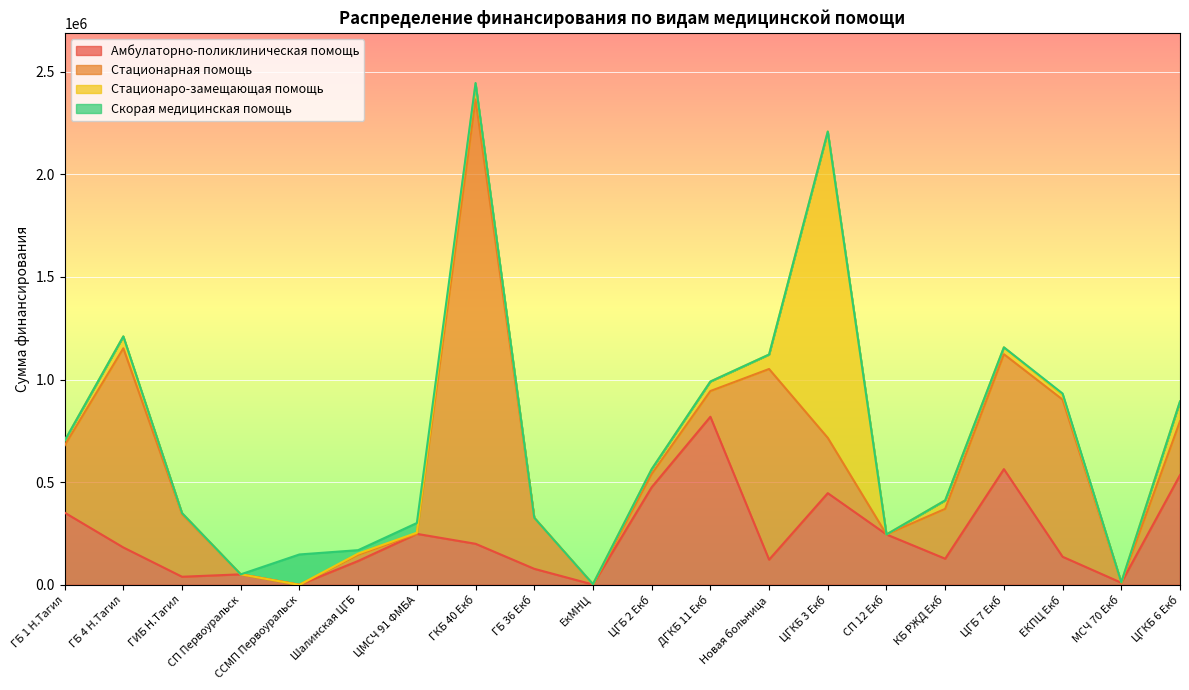

At ЦГБ 7 Екб, list the series in order from largest to smallest.

Амбулаторно-поликлиническая помощь, Стационарная помощь, Стационаро-замещающая помощь, Скорая медицинская помощь